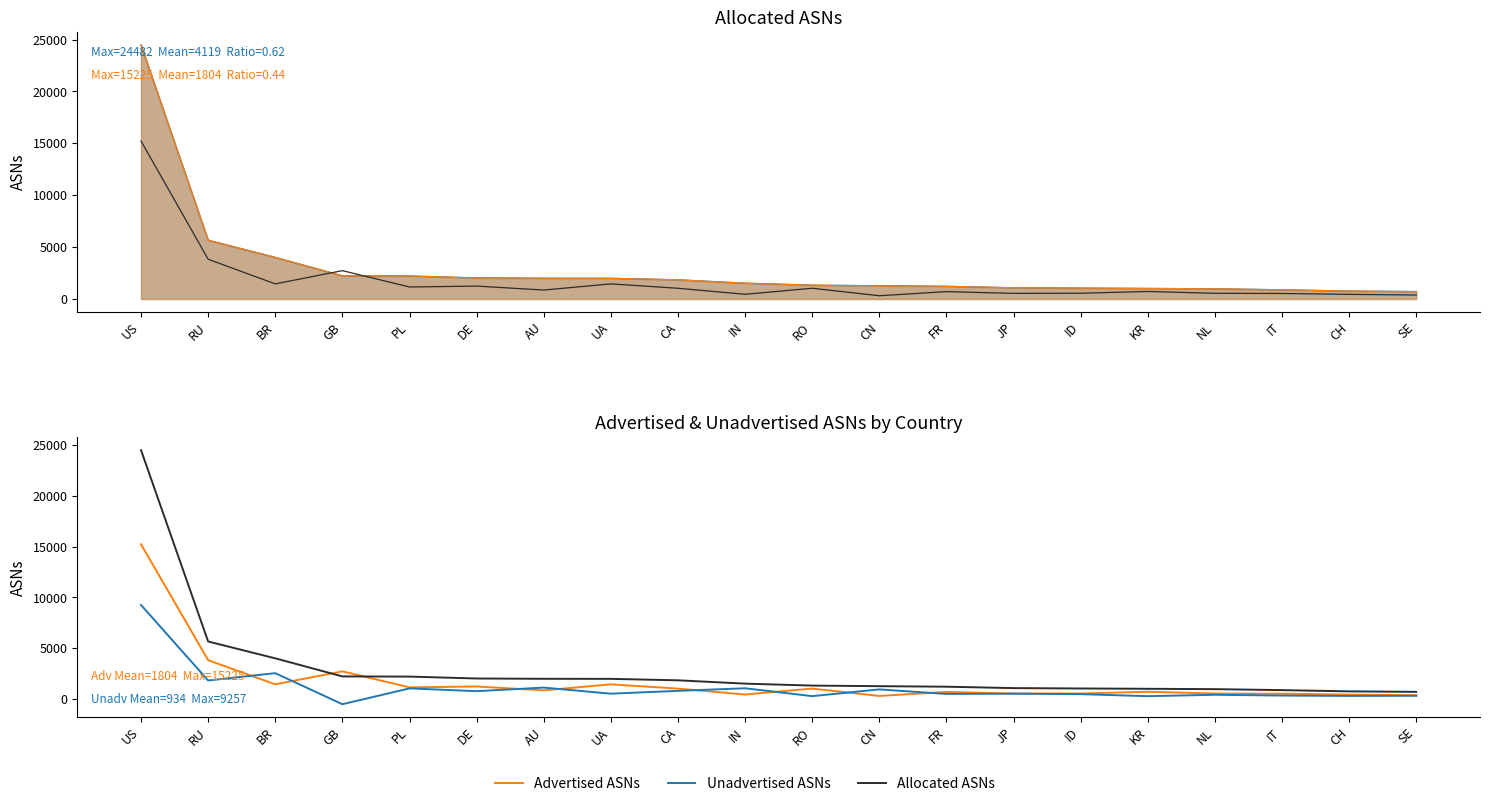

Reading left to right, extract all data points from this chart.

Allocated ASNs: 24482	5669	4013	2236	2218	2031	2002	1996	1852	1526	1334	1276	1225	1086	1050	1019	984	889	766	718
Adv+Unadv ASNs: 24482	5669	4013	2236	2218	2031	2002	1996	1852	1526	1334	1276	1225	1086	1050	1019	984	889	766	718
Advertised ASNs: 15225	3833	1457	2734	1160	1247	865	1458	1036	456	1038	316	712	545	557	727	553	534	449	387
Unadvertised ASNs: 9257	1836	2556	-498	1058	784	1137	538	816	1070	296	960	513	541	493	292	431	355	317	331